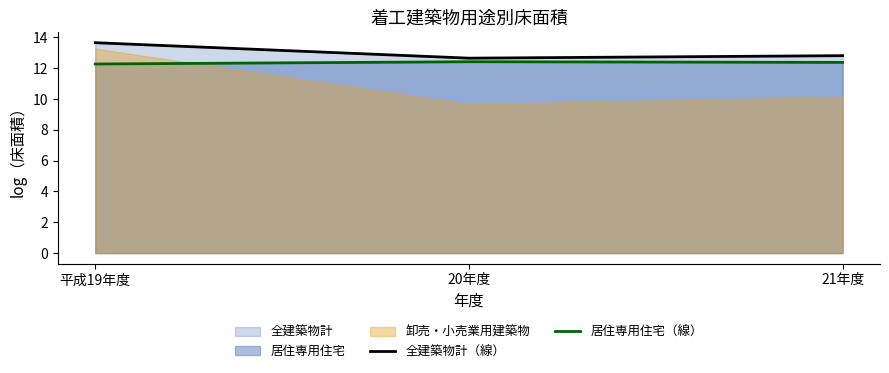

What is the maximum value for 全建築物計（線）?

13.7